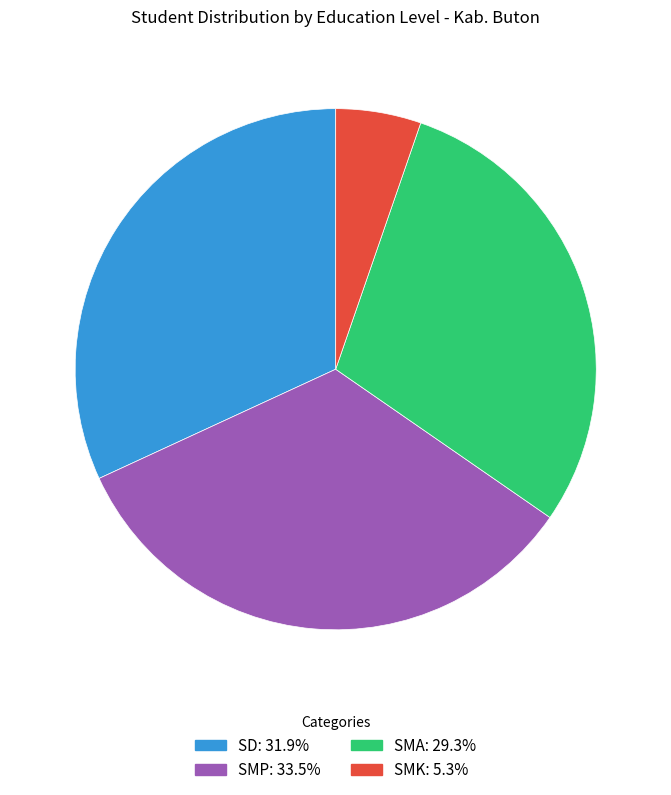

Is there a majority slice in this chart?

No